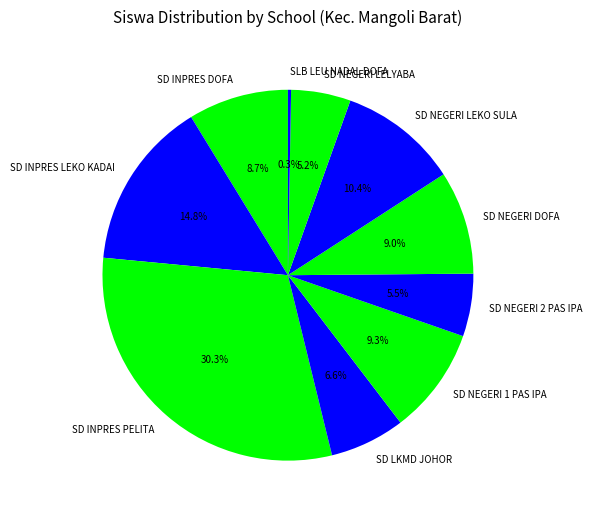

Is it true that SD NEGERI DOFA is 17% of the pie?

False